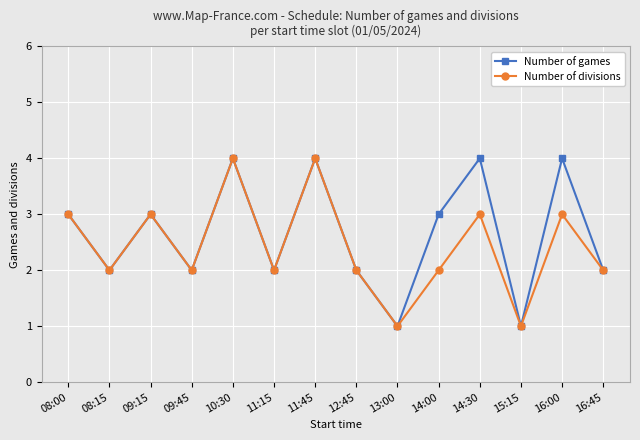

In Number of games, how many points are higher than both neighbors (excluding endpoints)?

5